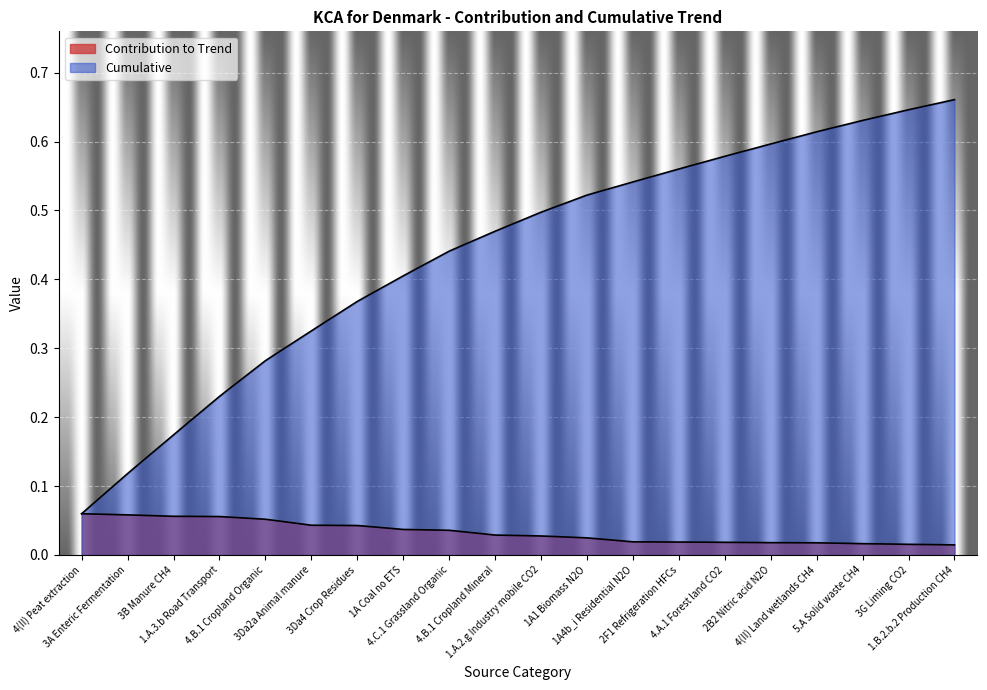

Is it true that Cumulative equals 0.6 at 2F1 Refrigeration HFCs?

True